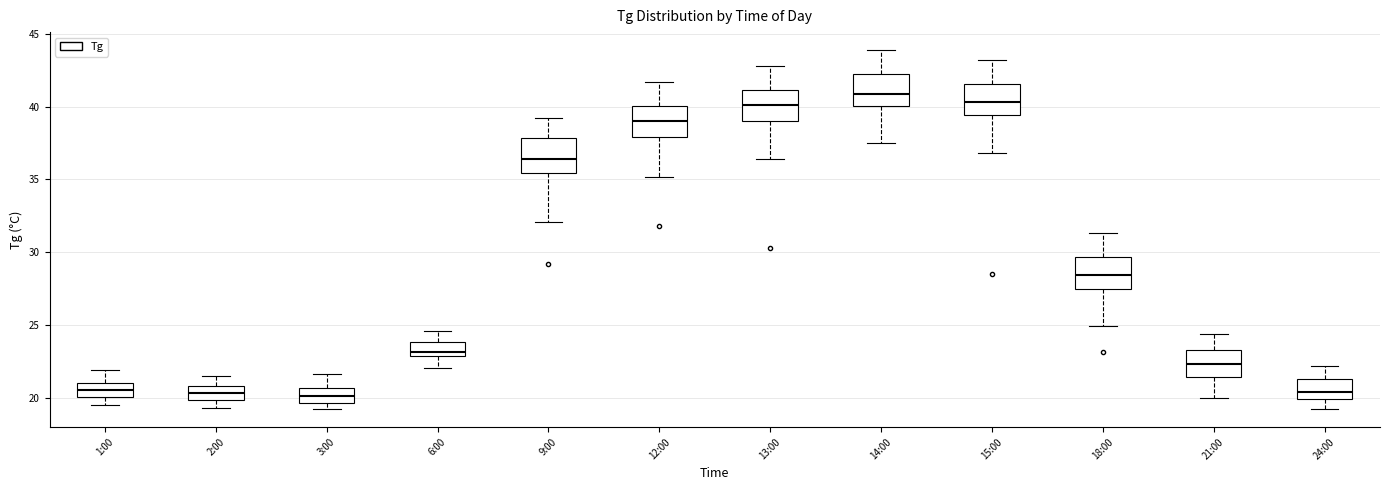

Reading left to right, read every box against the y-axis: the position of its median line, the range the box covers, and the ends of its whiskers. The values are not printed on the chart, so give them approximately, as read against the axis.

1:00: median 20.5, box 20.0 to 21.0, whiskers 19.5 to 22.0
2:00: median 20.5, box 20.0 to 21.0, whiskers 19.5 to 21.5
3:00: median 20.0, box 19.5 to 20.5, whiskers 19.0 to 21.5
6:00: median 23.0 (just above the box's lower edge), box 23.0 to 24.0, whiskers 22.0 to 24.5
9:00: median 36.5, box 35.5 to 38.0, whiskers 32.0 to 39.0
12:00: median 39.0, box 38.0 to 40.0, whiskers 35.0 to 41.5
13:00: median 40.0, box 39.0 to 41.0, whiskers 36.5 to 43.0
14:00: median 41.0, box 40.0 to 42.5, whiskers 37.5 to 44.0
15:00: median 40.5, box 39.5 to 41.5, whiskers 37.0 to 43.0
18:00: median 28.5, box 27.5 to 29.5, whiskers 25.0 to 31.5
21:00: median 22.5, box 21.5 to 23.5, whiskers 20.0 to 24.5
24:00: median 20.5, box 20.0 to 21.5, whiskers 19.0 to 22.0